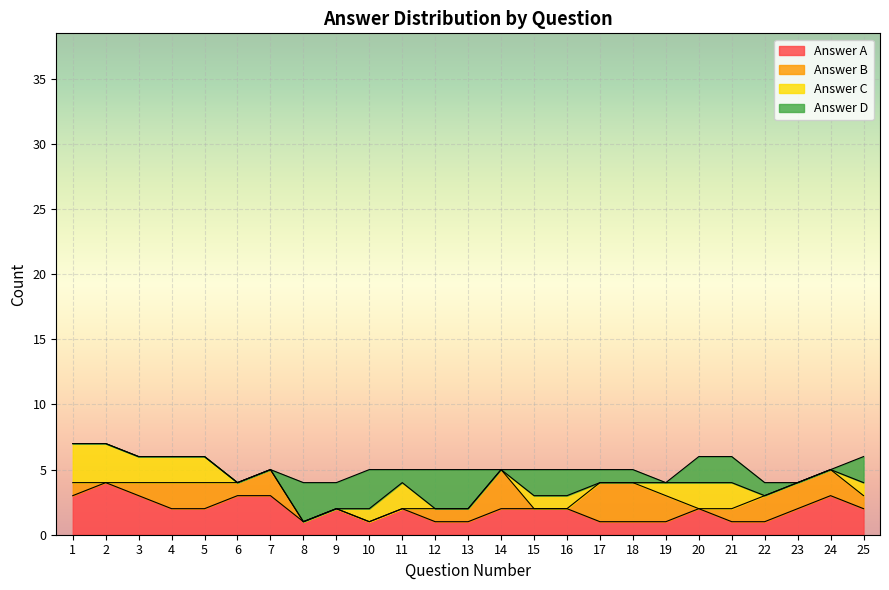

Which category has the highest value across all series?

2